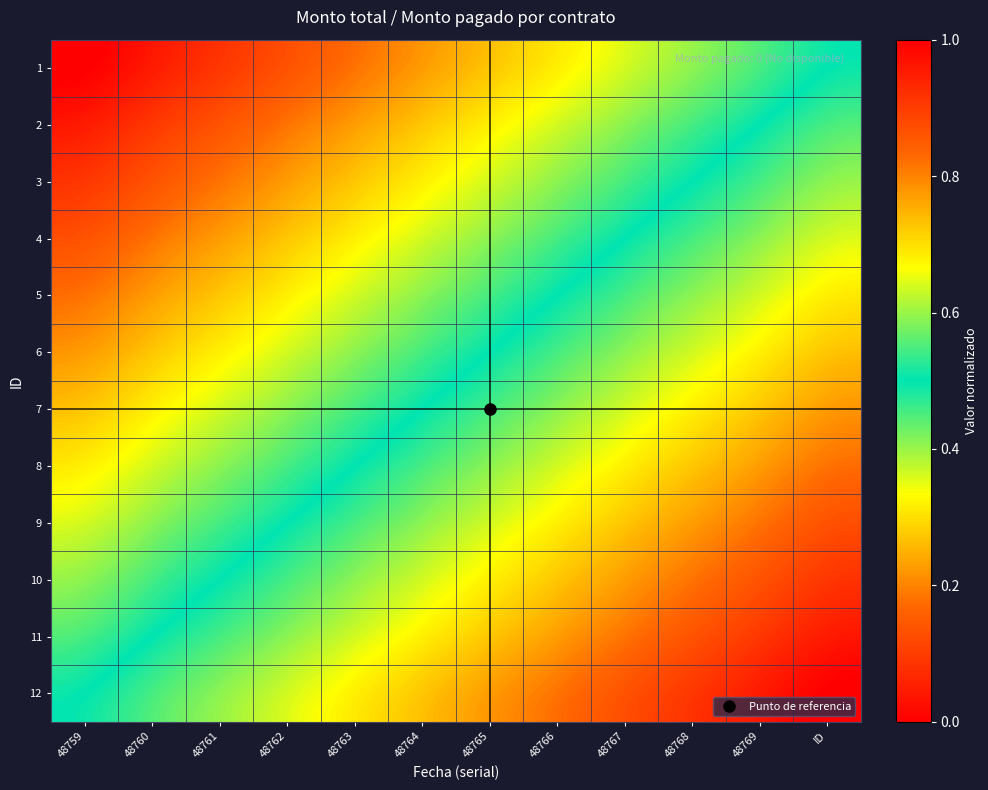

Reading right to left, transcribe all the data shown in this chart.

1: ID=0.5	48769=0.5	48768=0.4	48767=0.4	48766=0.3	48765=0.3	48764=0.2	48763=0.2	48762=0.1	48761=0.1	48760=0.0	48759=0.0
2: ID=0.5	48769=0.5	48768=0.5	48767=0.4	48766=0.4	48765=0.3	48764=0.3	48763=0.2	48762=0.2	48761=0.1	48760=0.1	48759=0.0
3: ID=0.6	48769=0.5	48768=0.5	48767=0.5	48766=0.4	48765=0.4	48764=0.3	48763=0.3	48762=0.2	48761=0.2	48760=0.1	48759=0.1
4: ID=0.6	48769=0.6	48768=0.5	48767=0.5	48766=0.5	48765=0.4	48764=0.4	48763=0.3	48762=0.3	48761=0.2	48760=0.2	48759=0.1
5: ID=0.7	48769=0.6	48768=0.6	48767=0.5	48766=0.5	48765=0.5	48764=0.4	48763=0.4	48762=0.3	48761=0.3	48760=0.2	48759=0.2
6: ID=0.7	48769=0.7	48768=0.6	48767=0.6	48766=0.5	48765=0.5	48764=0.5	48763=0.4	48762=0.4	48761=0.3	48760=0.3	48759=0.2
7: ID=0.8	48769=0.7	48768=0.7	48767=0.6	48766=0.6	48765=0.5	48764=0.5	48763=0.5	48762=0.4	48761=0.4	48760=0.3	48759=0.3
8: ID=0.8	48769=0.8	48768=0.7	48767=0.7	48766=0.6	48765=0.6	48764=0.5	48763=0.5	48762=0.5	48761=0.4	48760=0.4	48759=0.3
9: ID=0.9	48769=0.8	48768=0.8	48767=0.7	48766=0.7	48765=0.6	48764=0.6	48763=0.5	48762=0.5	48761=0.5	48760=0.4	48759=0.4
10: ID=0.9	48769=0.9	48768=0.8	48767=0.8	48766=0.7	48765=0.7	48764=0.6	48763=0.6	48762=0.5	48761=0.5	48760=0.5	48759=0.4
11: ID=1.0	48769=0.9	48768=0.9	48767=0.8	48766=0.8	48765=0.7	48764=0.7	48763=0.6	48762=0.6	48761=0.5	48760=0.5	48759=0.5
12: ID=1.0	48769=1.0	48768=0.9	48767=0.9	48766=0.8	48765=0.8	48764=0.7	48763=0.7	48762=0.6	48761=0.6	48760=0.5	48759=0.5